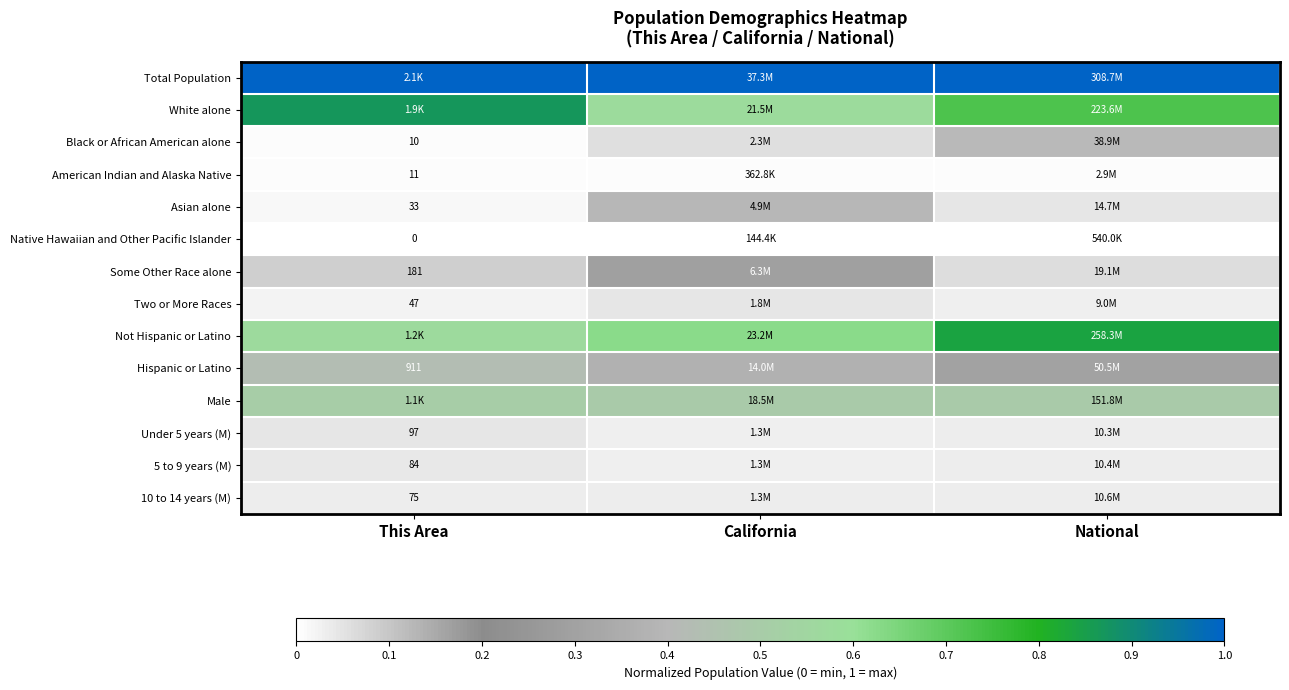

Which series has the widest spread of values?

White alone